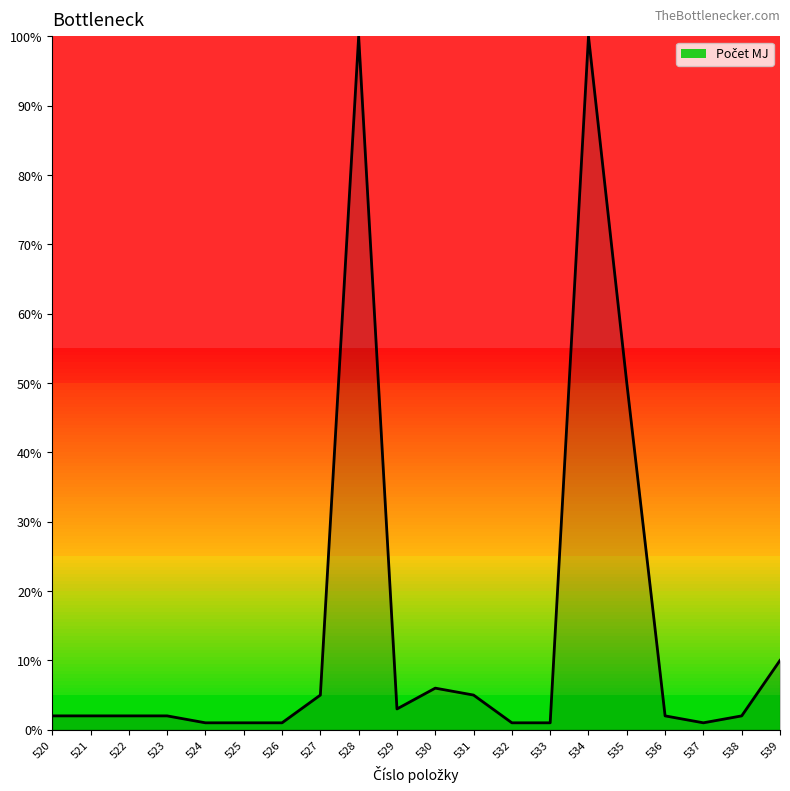

Is it true that the value at 520 is 2?

True